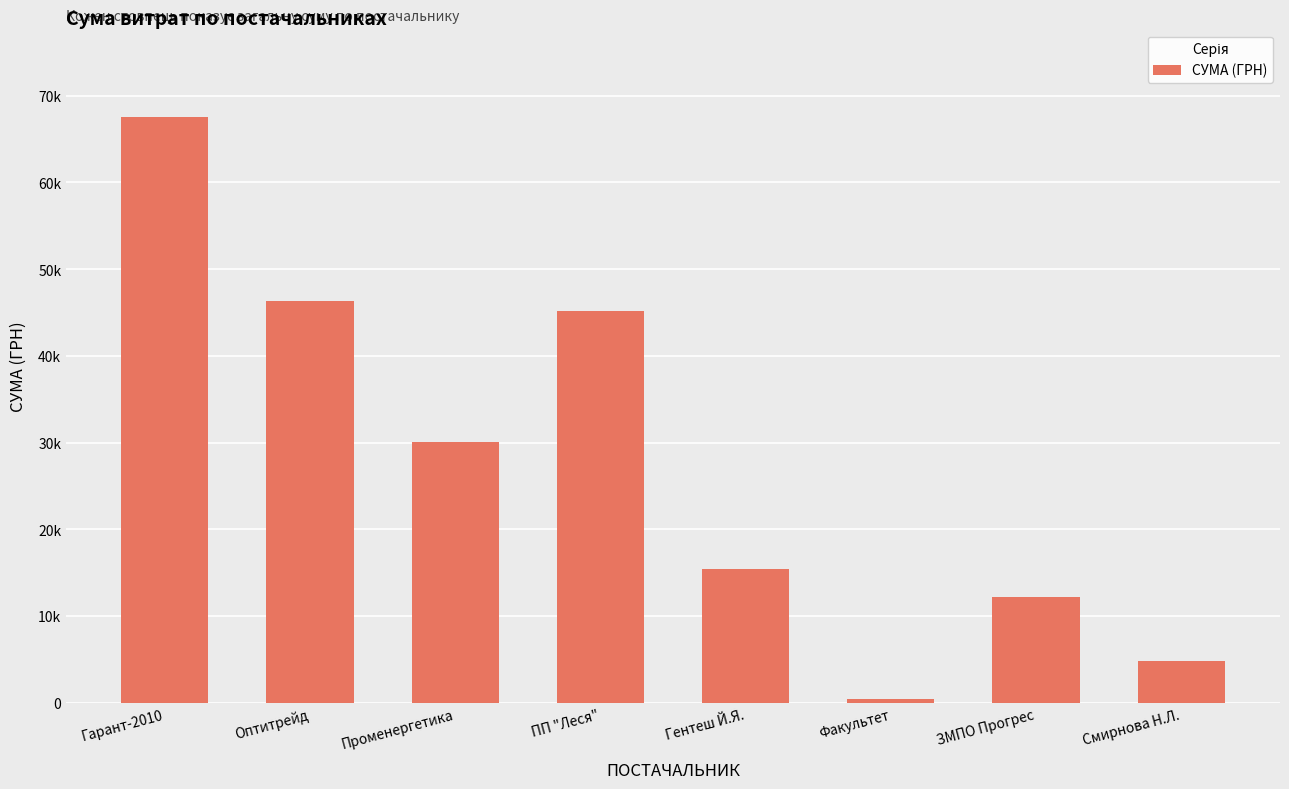

What is the sum of the values at Факультет and Променергетика?

30381.8